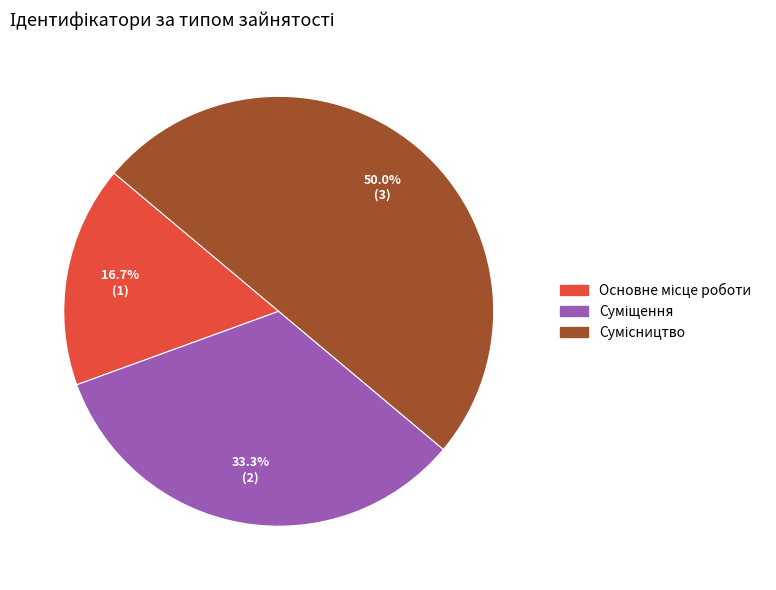

How many segments does this pie chart have?

3